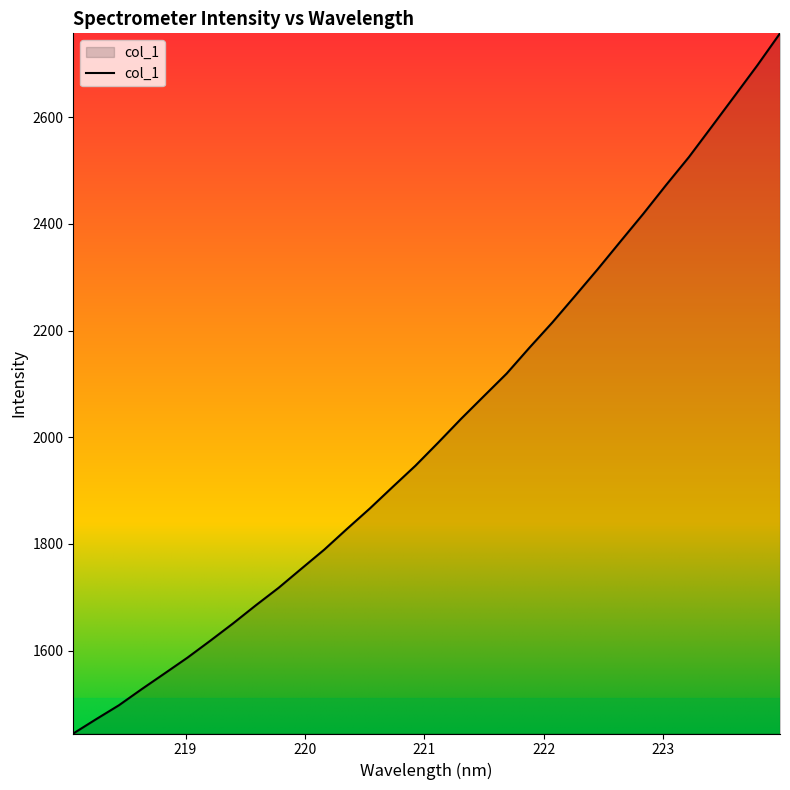

What is the minimum value shown in the chart?

1444.3